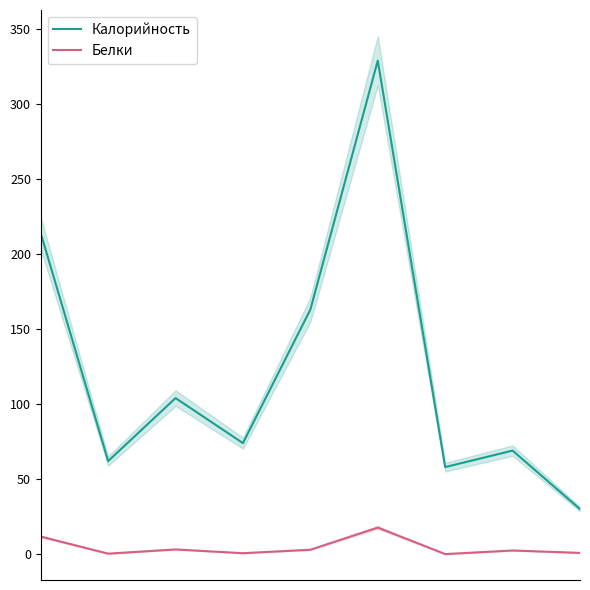

Does the chart display data point markers on the line(s)?

No